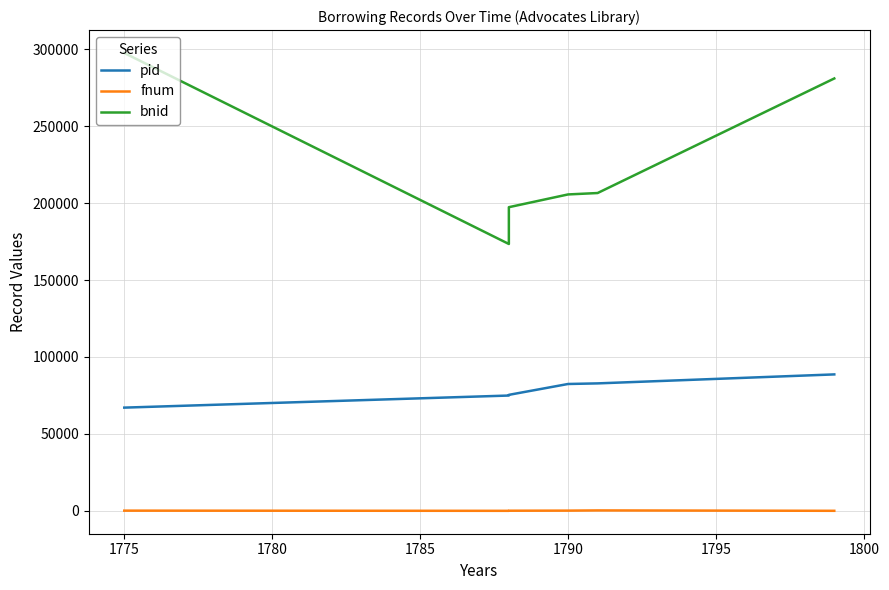

How many interior local valleys does the fnum series have?

1